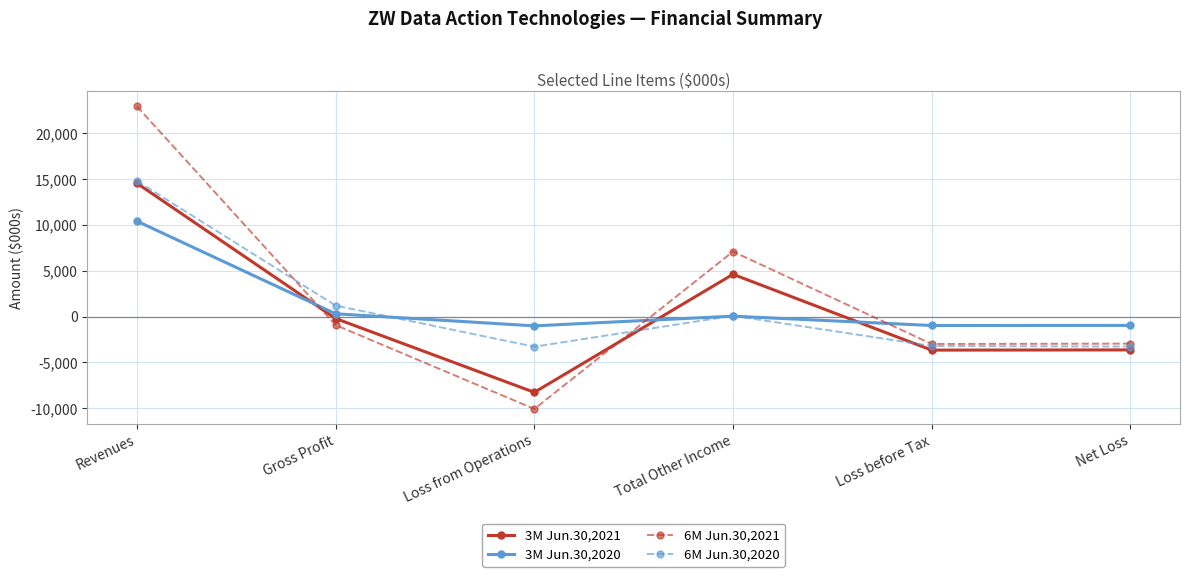

Is this an area chart (filled region under the line)?

No